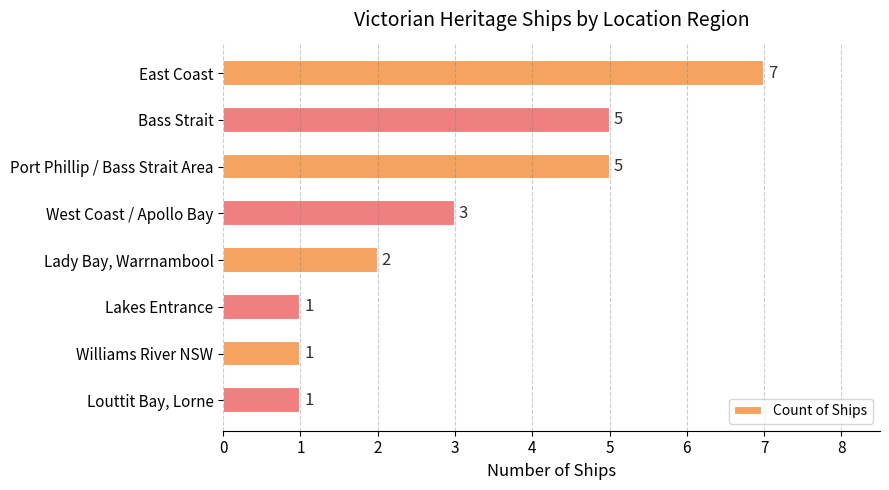

Reading top to bottom, what are all the values shown in this chart?

7	5	5	3	2	1	1	1